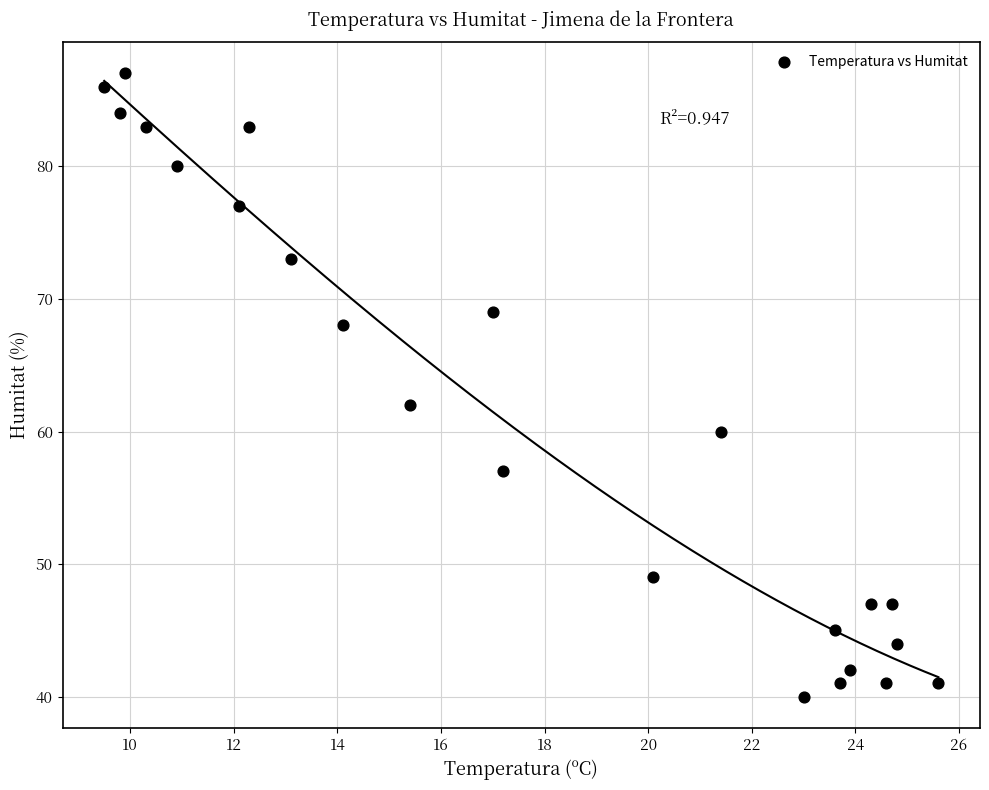

What is the range of Y values (max minus min)?

47